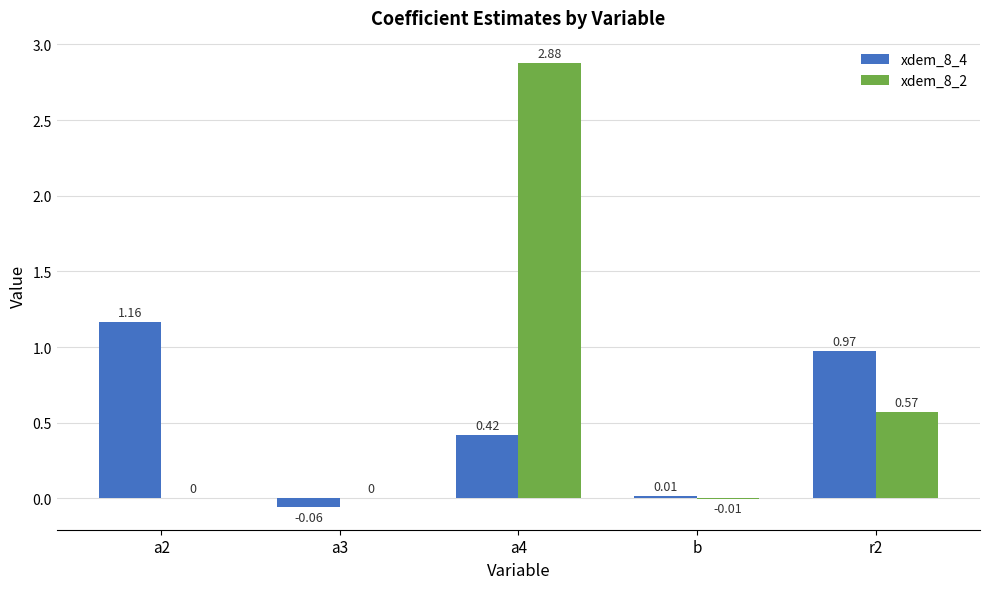

Between a4 and r2, which series saw the biggest shift?

xdem_8_2